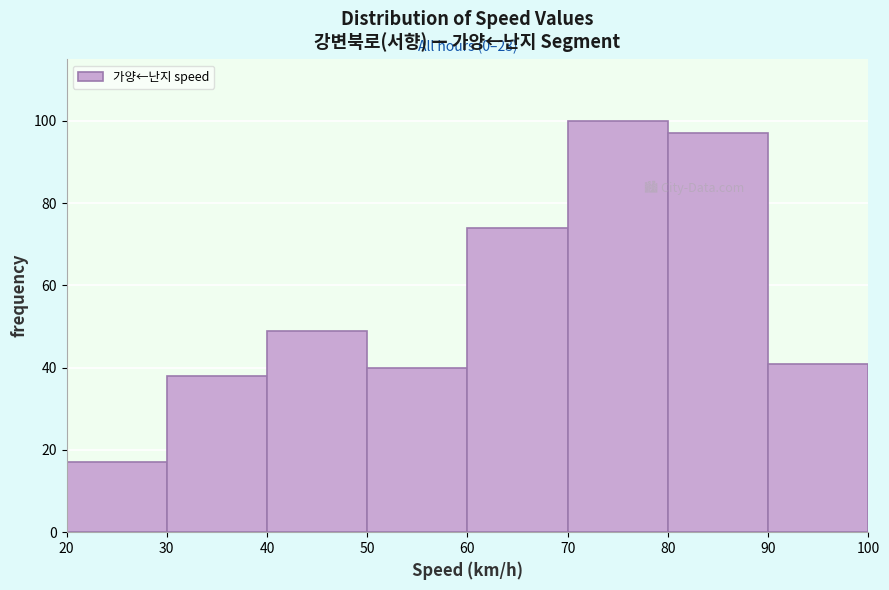

Which range on the x-axis has the tallest bar?

70 to 80